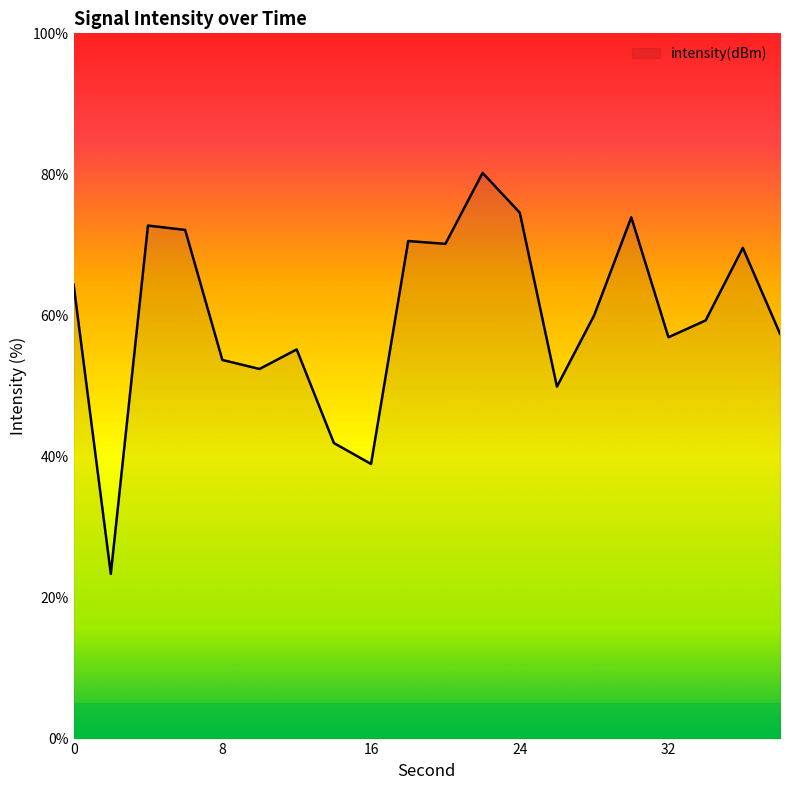

What is the minimum value shown in the chart?

23.4